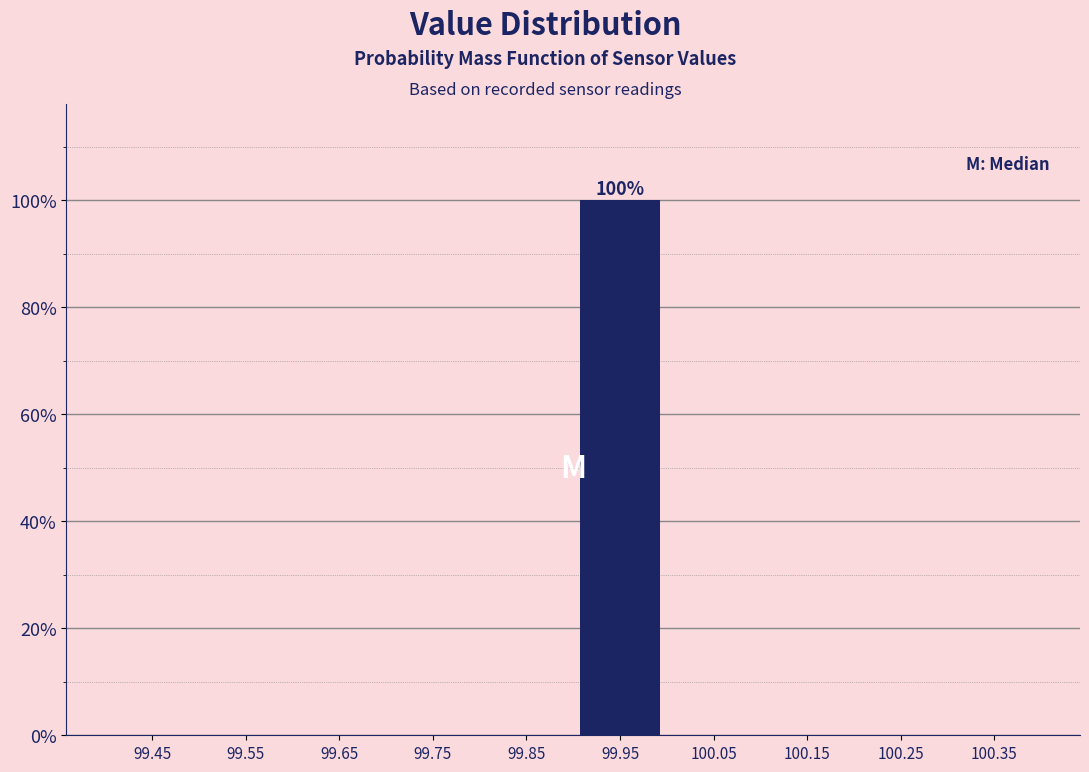

Over which range of the x-axis is the bar tallest?

99.9 to 100.0